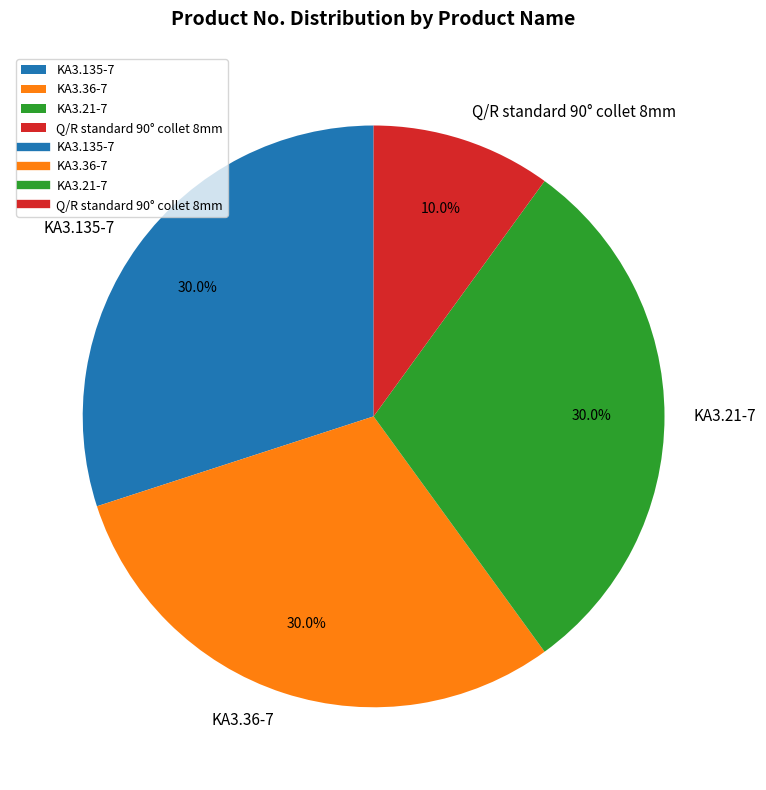

To the nearest percent, what is the difference between the Q/R standard 90° collet 8mm and KA3.135-7 slice percentages?

20%